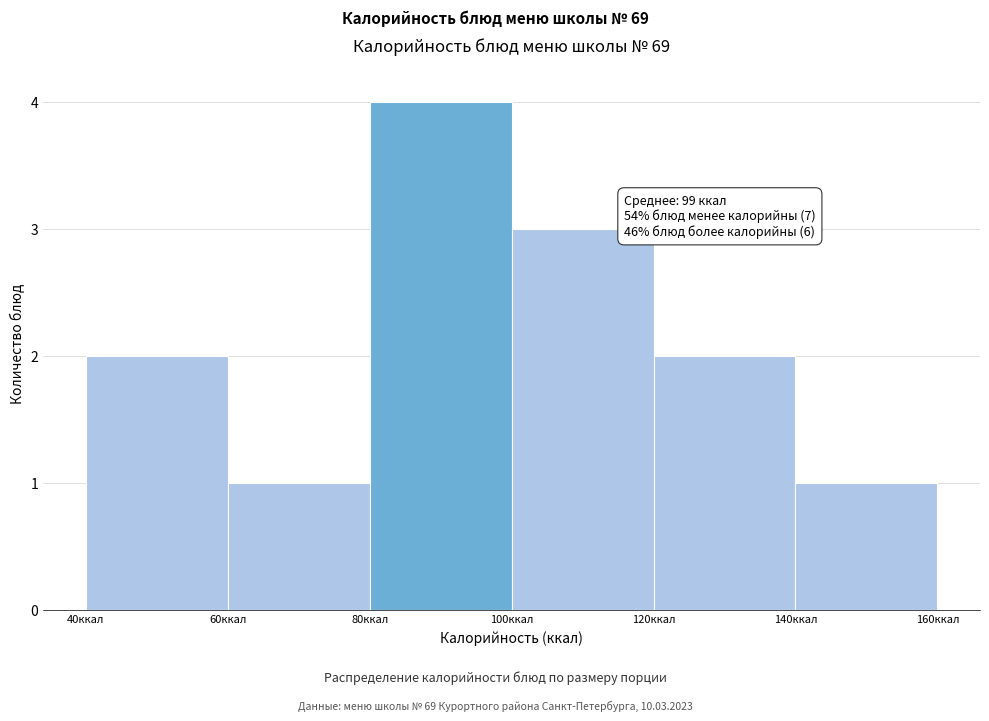

Over which range of the x-axis is the bar tallest?

80 to 100